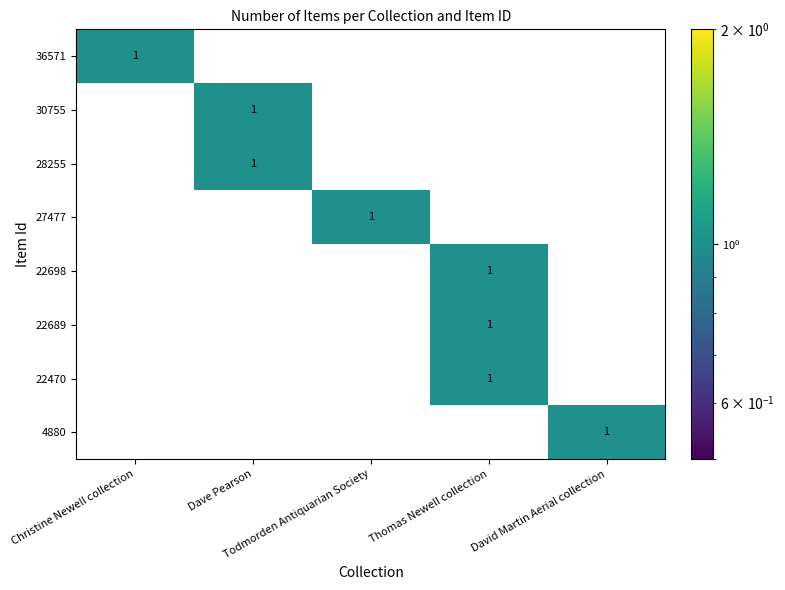

What is the total value across all series at Dave Pearson?

2